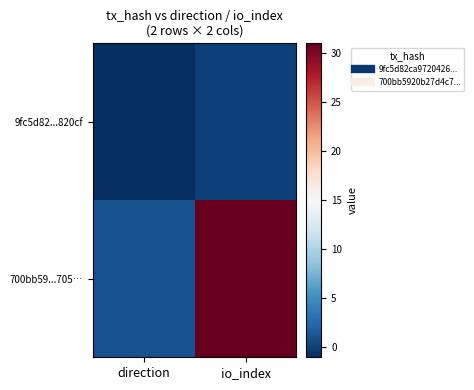

Reading left to right, list all the values displayed in this chart.

9fc5d82...820cf: direction=-1	io_index=0
700bb59...705…: direction=1	io_index=31